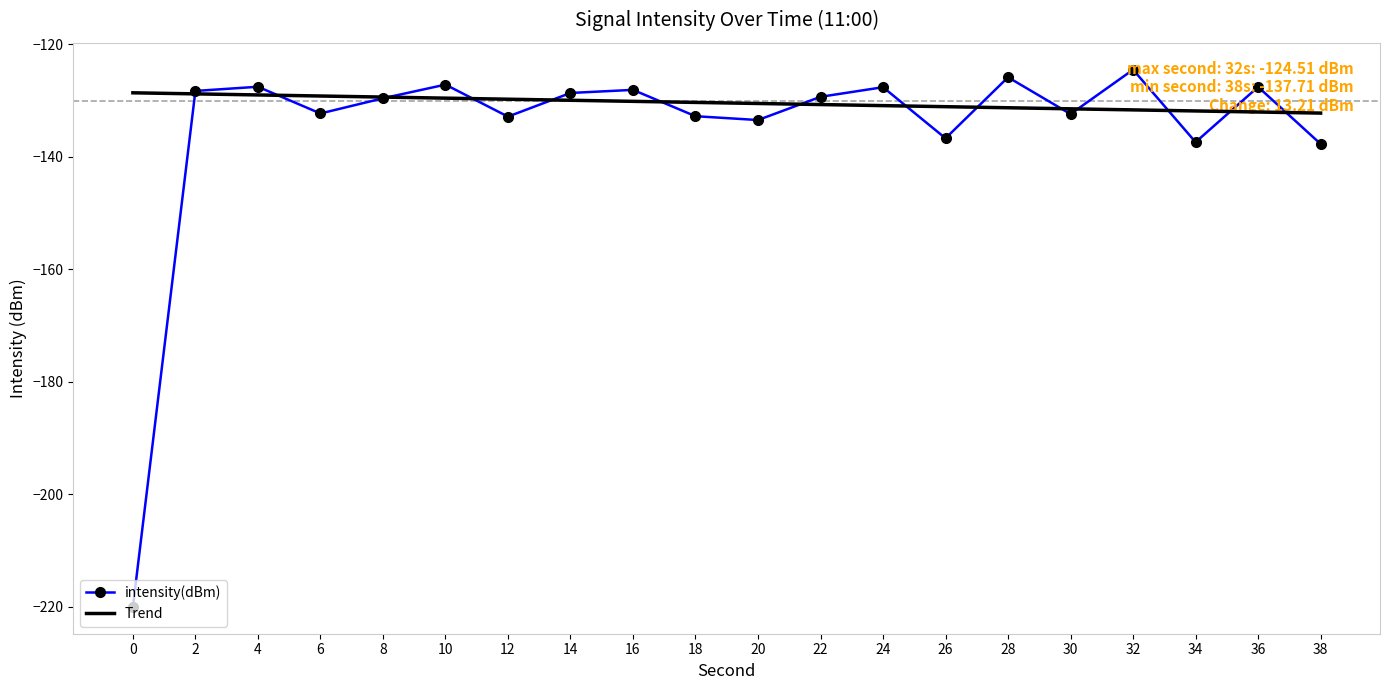

What is the difference between the values at 14 and 24?

1.0